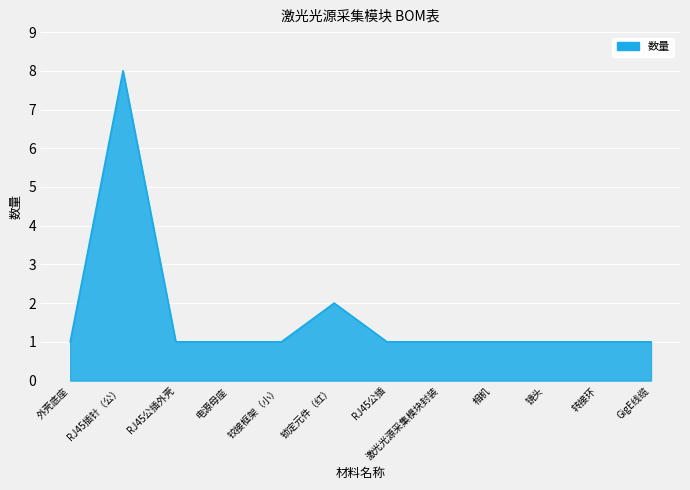

Is it true that the value at RJ45公插外壳 is 2?

False